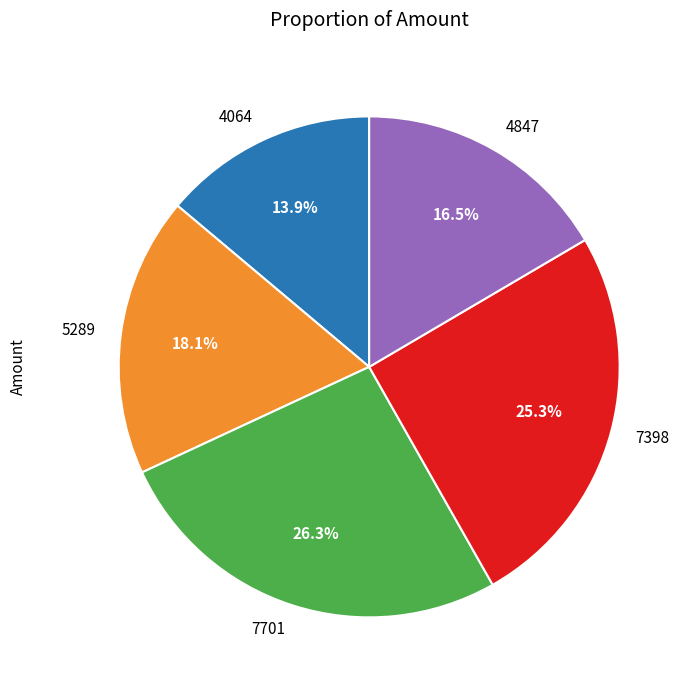

Which has a higher value, 4064 or 5289?

5289